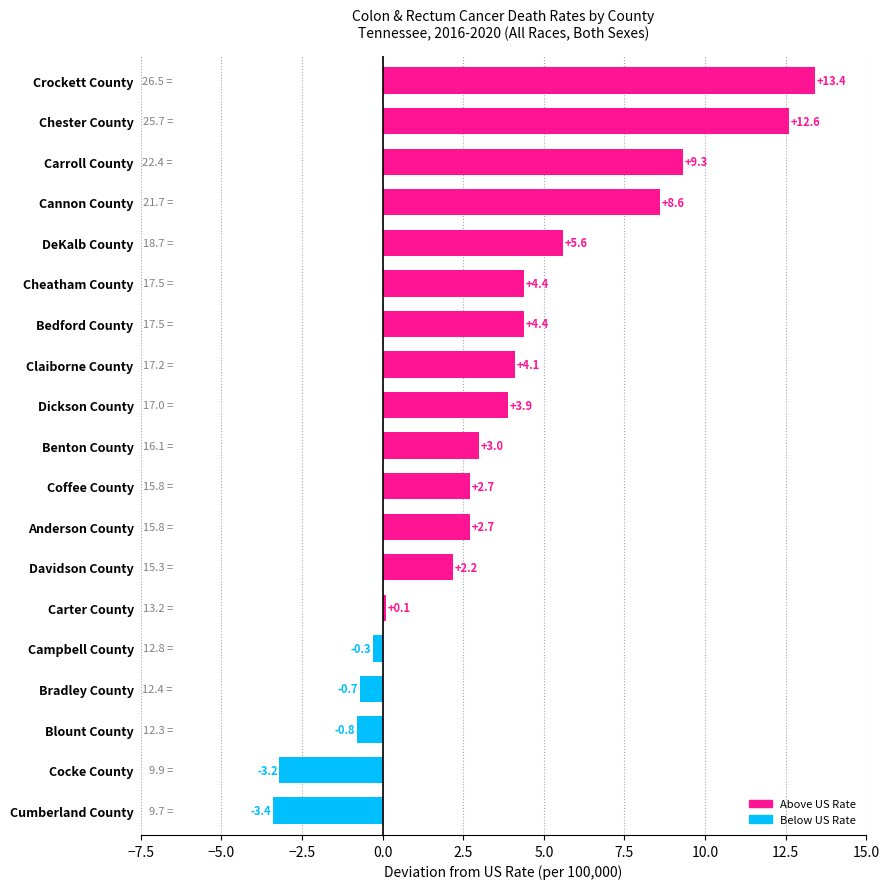

Which label corresponds to the smallest value in the chart?

Cumberland County